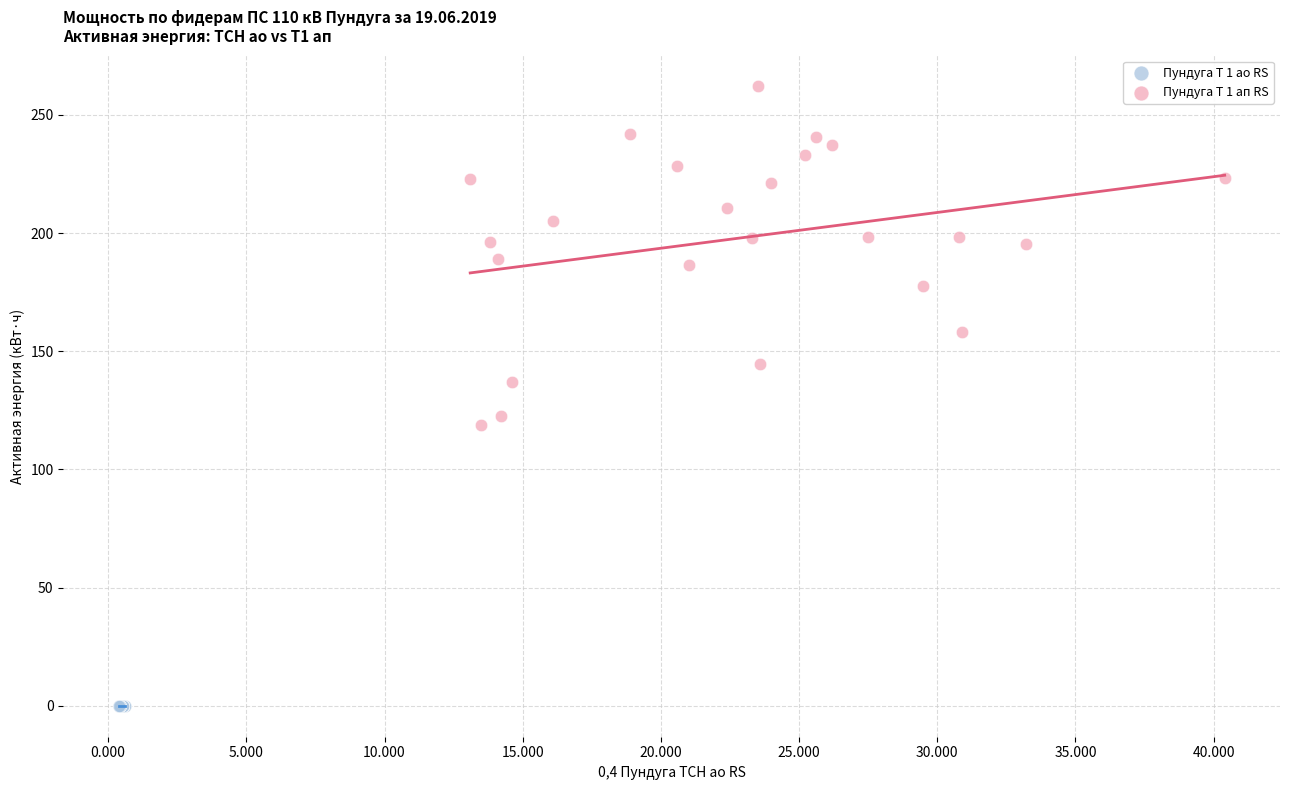

Which series reaches the minimum Y coordinate?

Пундуга Т 1 ао RS